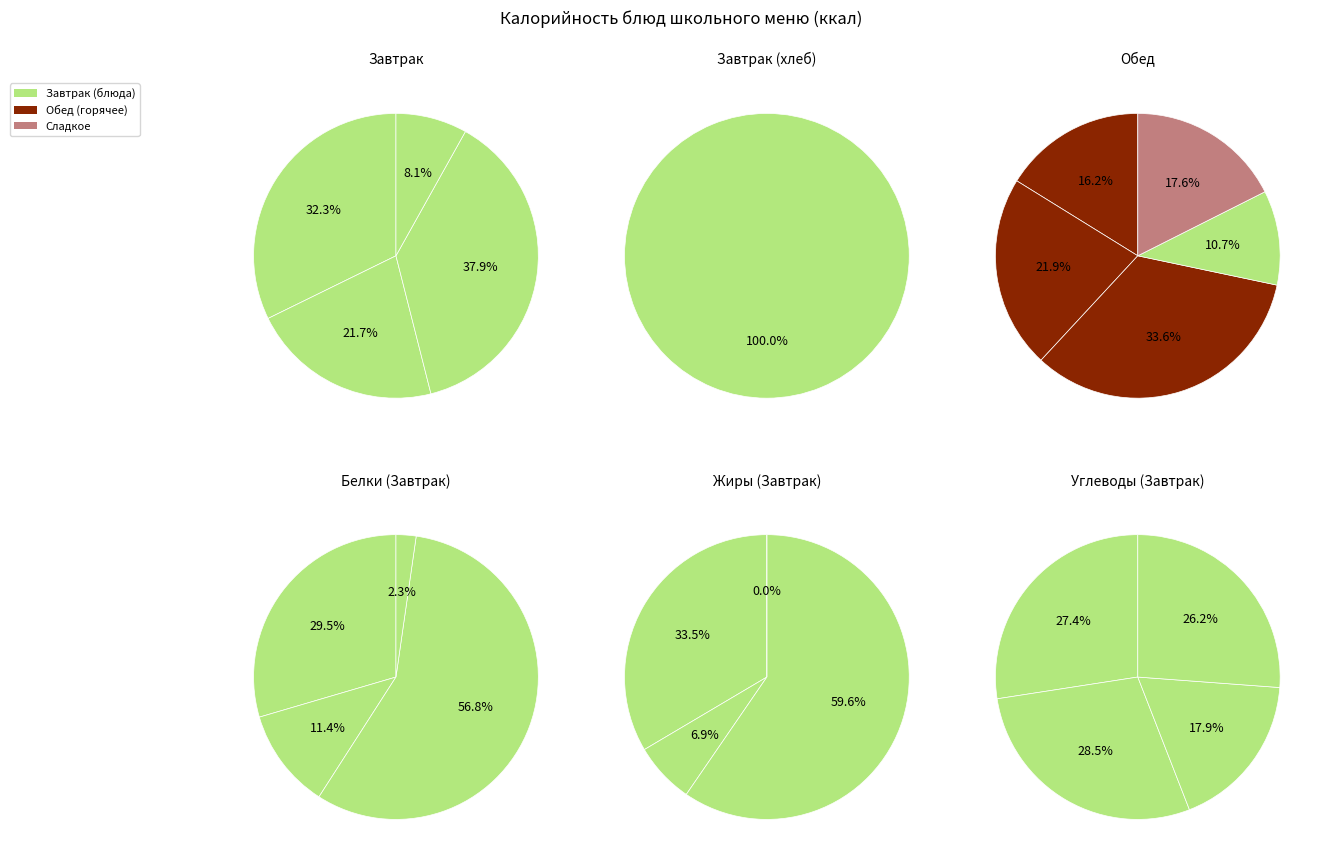

True or false: гор.блюдо accounts for 23% of the total.

False